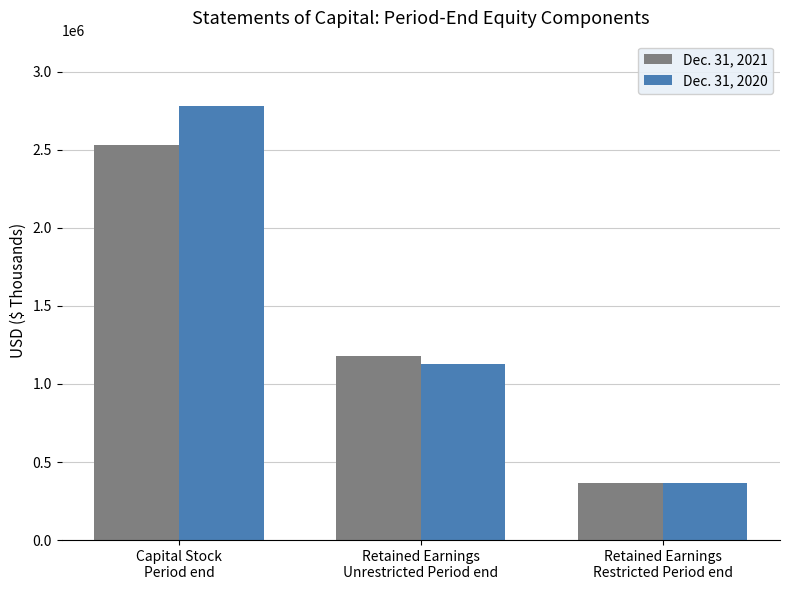

List the series in order of their peak value, lowest first.

Dec. 31, 2021, Dec. 31, 2020